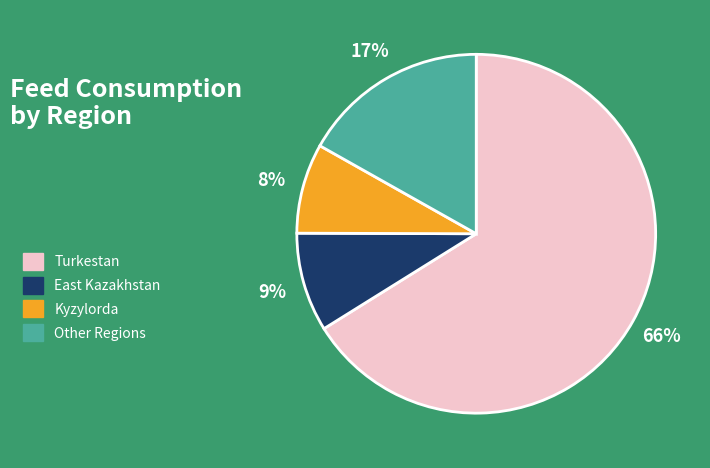

True or false: Turkestan accounts for 66% of the total.

True